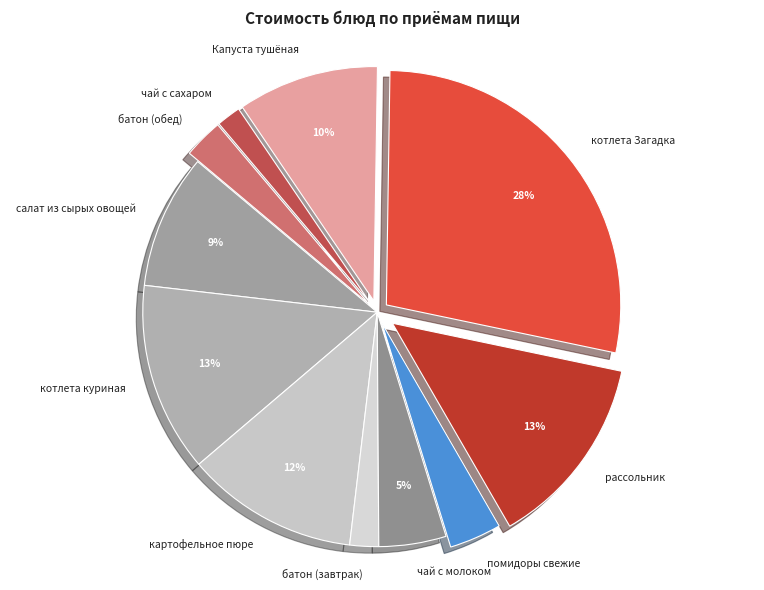

To the nearest percent, what is the average slice percentage?

9%